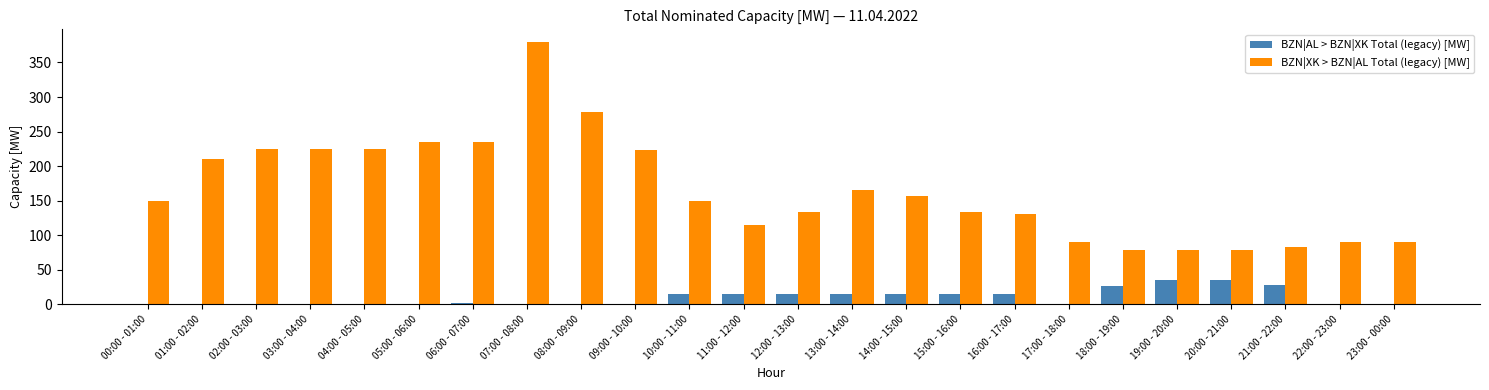

At which category is the sum across all series the highest?

07:00 - 08:00